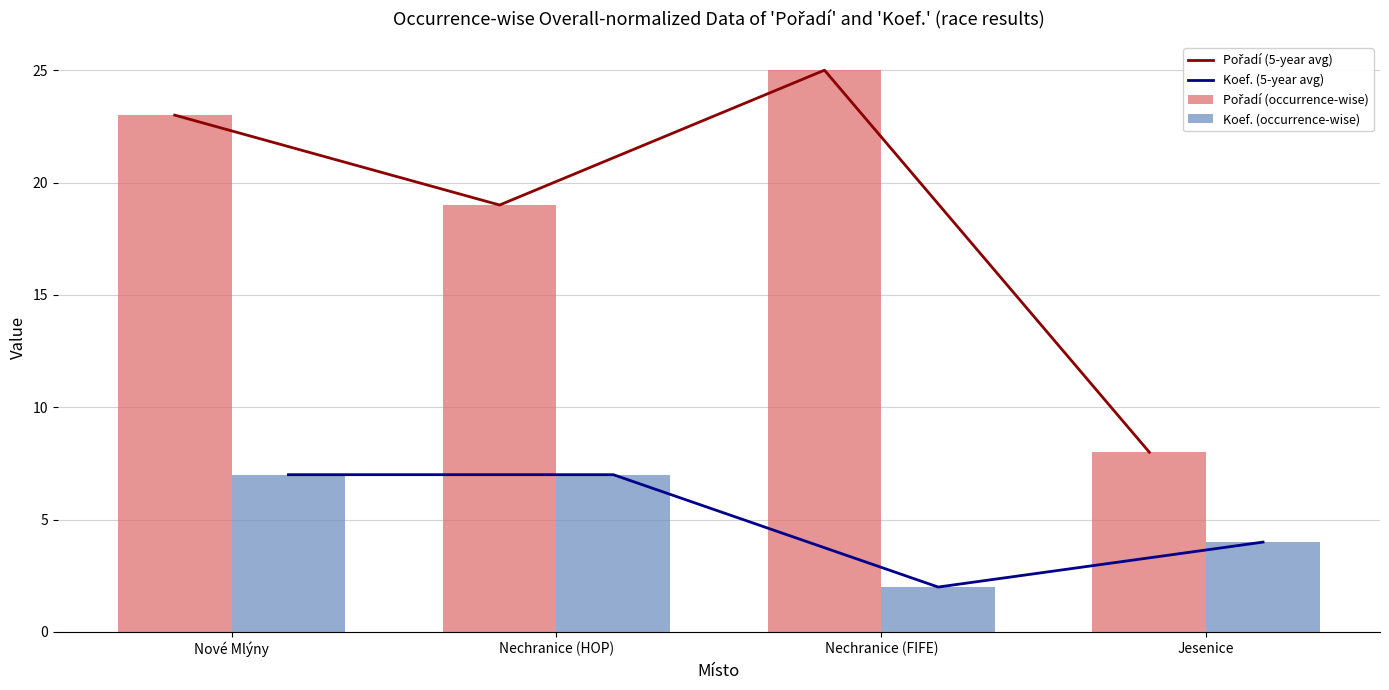

What is the label of the 4th bar from the right?

Nové Mlýny